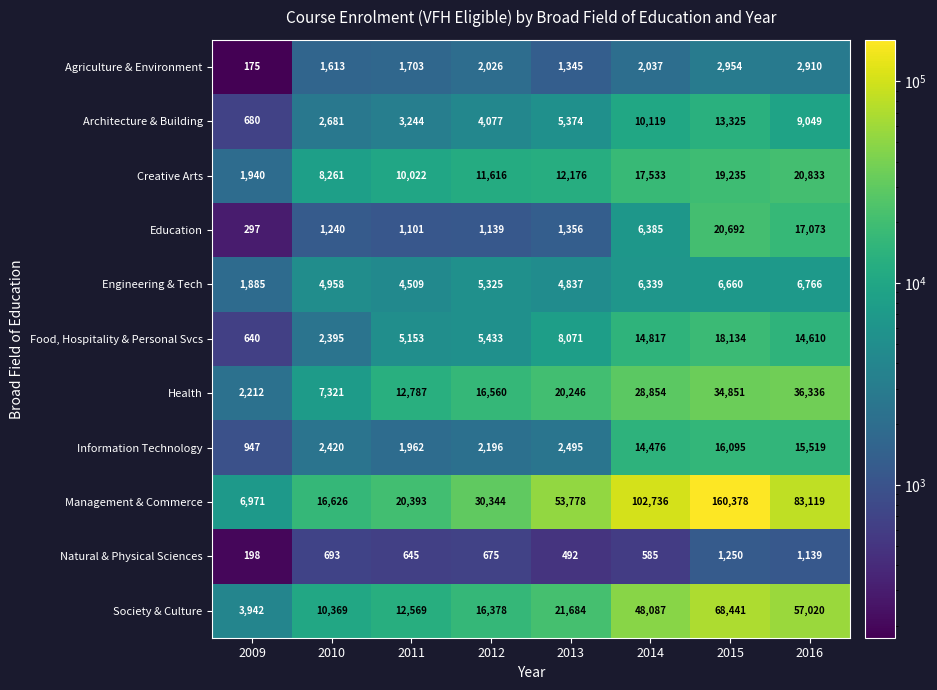

At which category is the sum across all series the highest?

2015